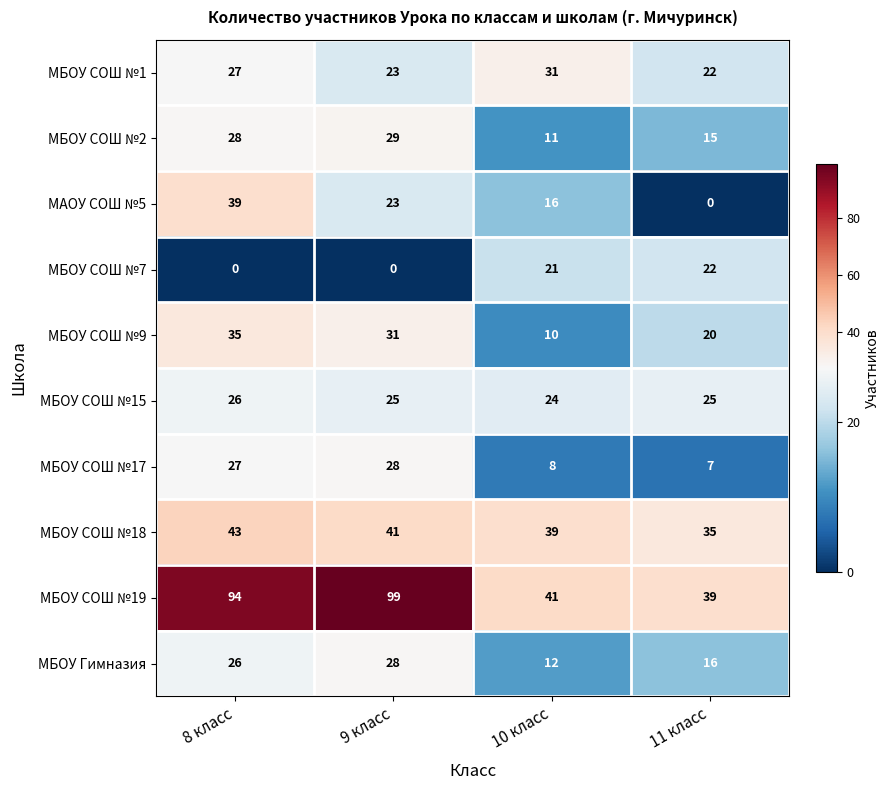

What is the difference between the highest and lowest values at 11 класс?

39